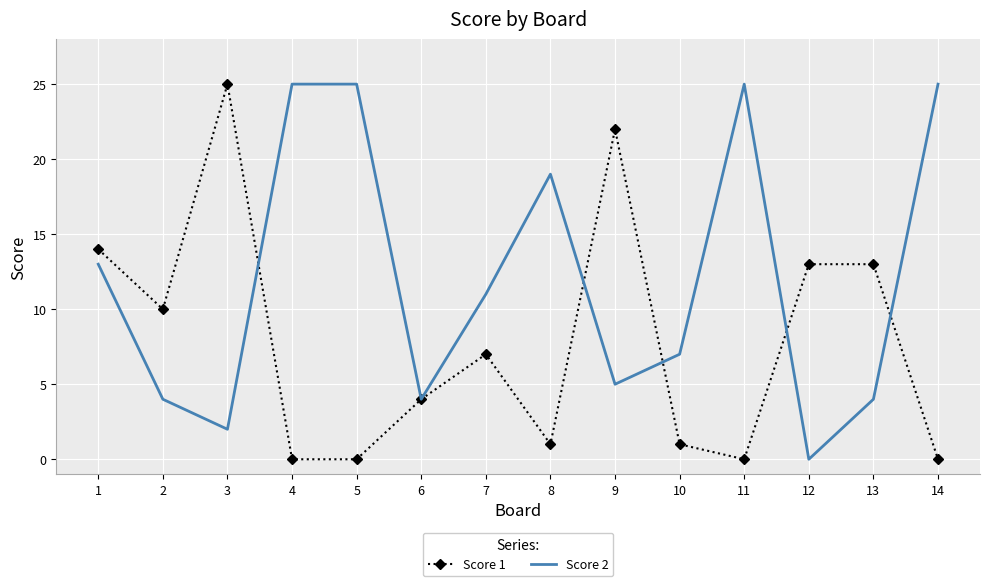

Which series ends up on top after the final intersection of Score 2 and Score 1?

Score 2